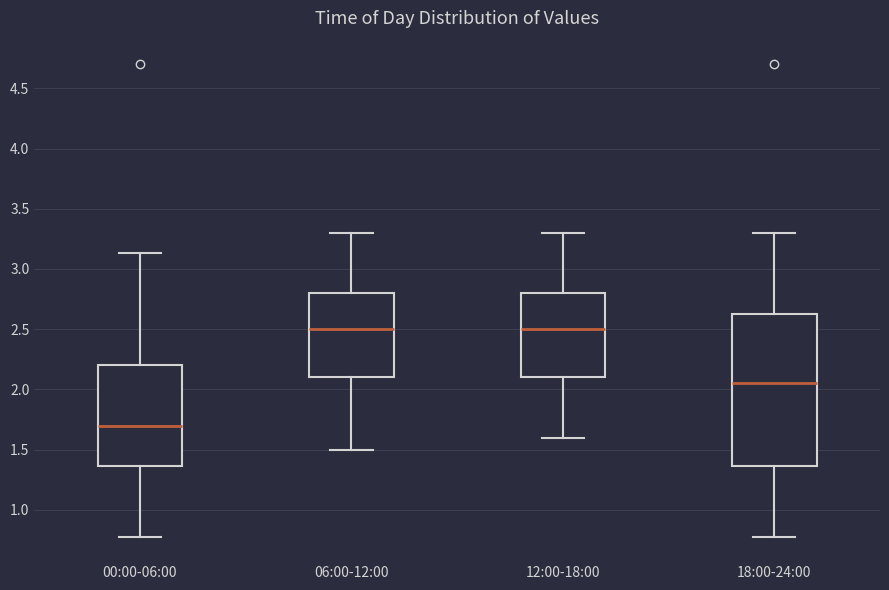

Reading left to right, read every box against the y-axis: the position of its median line, the range the box covers, and the ends of its whiskers. The values are not printed on the chart, so give them approximately, as read against the axis.

00:00-06:00: median 1.70, box 1.35 to 2.20, whiskers 0.75 to 3.15
06:00-12:00: median 2.50, box 2.10 to 2.80, whiskers 1.50 to 3.30
12:00-18:00: median 2.50, box 2.10 to 2.80, whiskers 1.60 to 3.30
18:00-24:00: median 2.05, box 1.35 to 2.65, whiskers 0.75 to 3.30